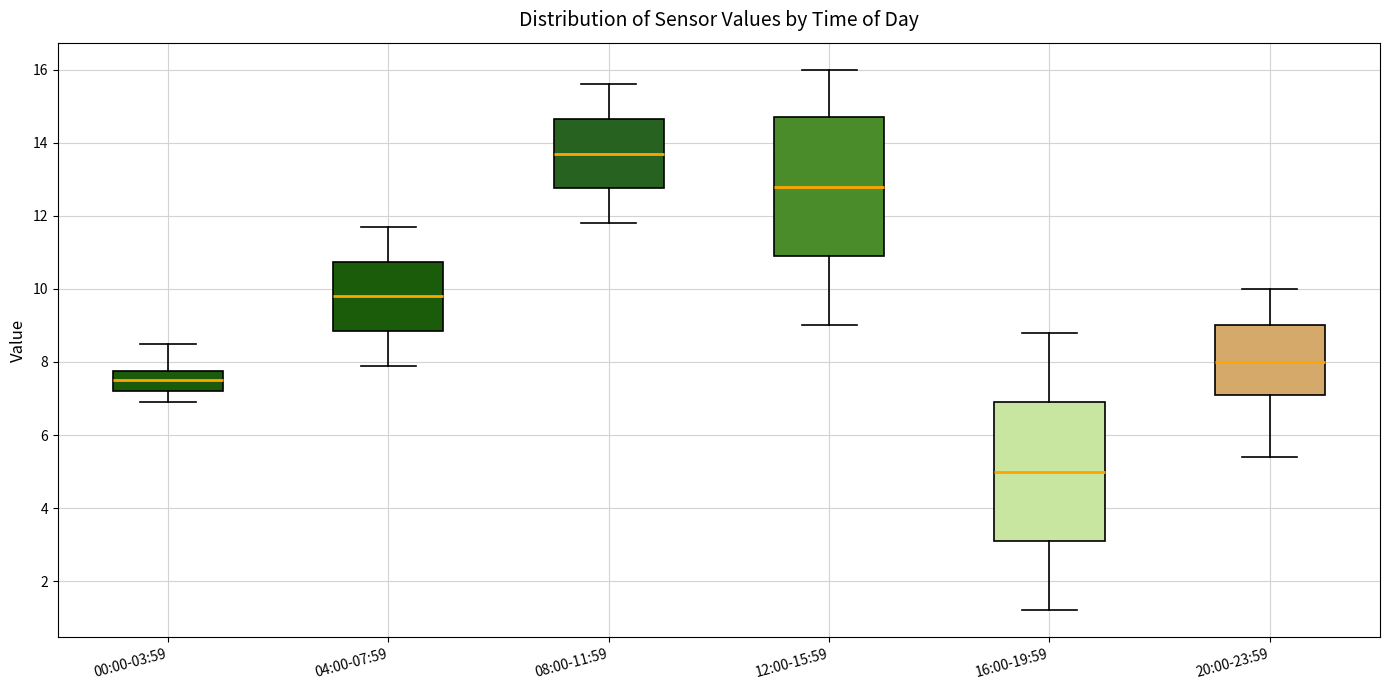

Reading left to right, read every box against the y-axis: the position of its median line, the range the box covers, and the ends of its whiskers. The values are not printed on the chart, so give them approximately, as read against the axis.

00:00-03:59: median 7.6, box 7.2 to 7.8, whiskers 7.0 to 8.6
04:00-07:59: median 9.8, box 8.8 to 10.8, whiskers 8.0 to 11.8
08:00-11:59: median 13.8, box 12.8 to 14.6, whiskers 11.8 to 15.6
12:00-15:59: median 12.8, box 11.0 to 14.8, whiskers 9.0 to 16.0
16:00-19:59: median 5.0, box 3.2 to 7.0, whiskers 1.2 to 8.8
20:00-23:59: median 8.0, box 7.2 to 9.0, whiskers 5.4 to 10.0